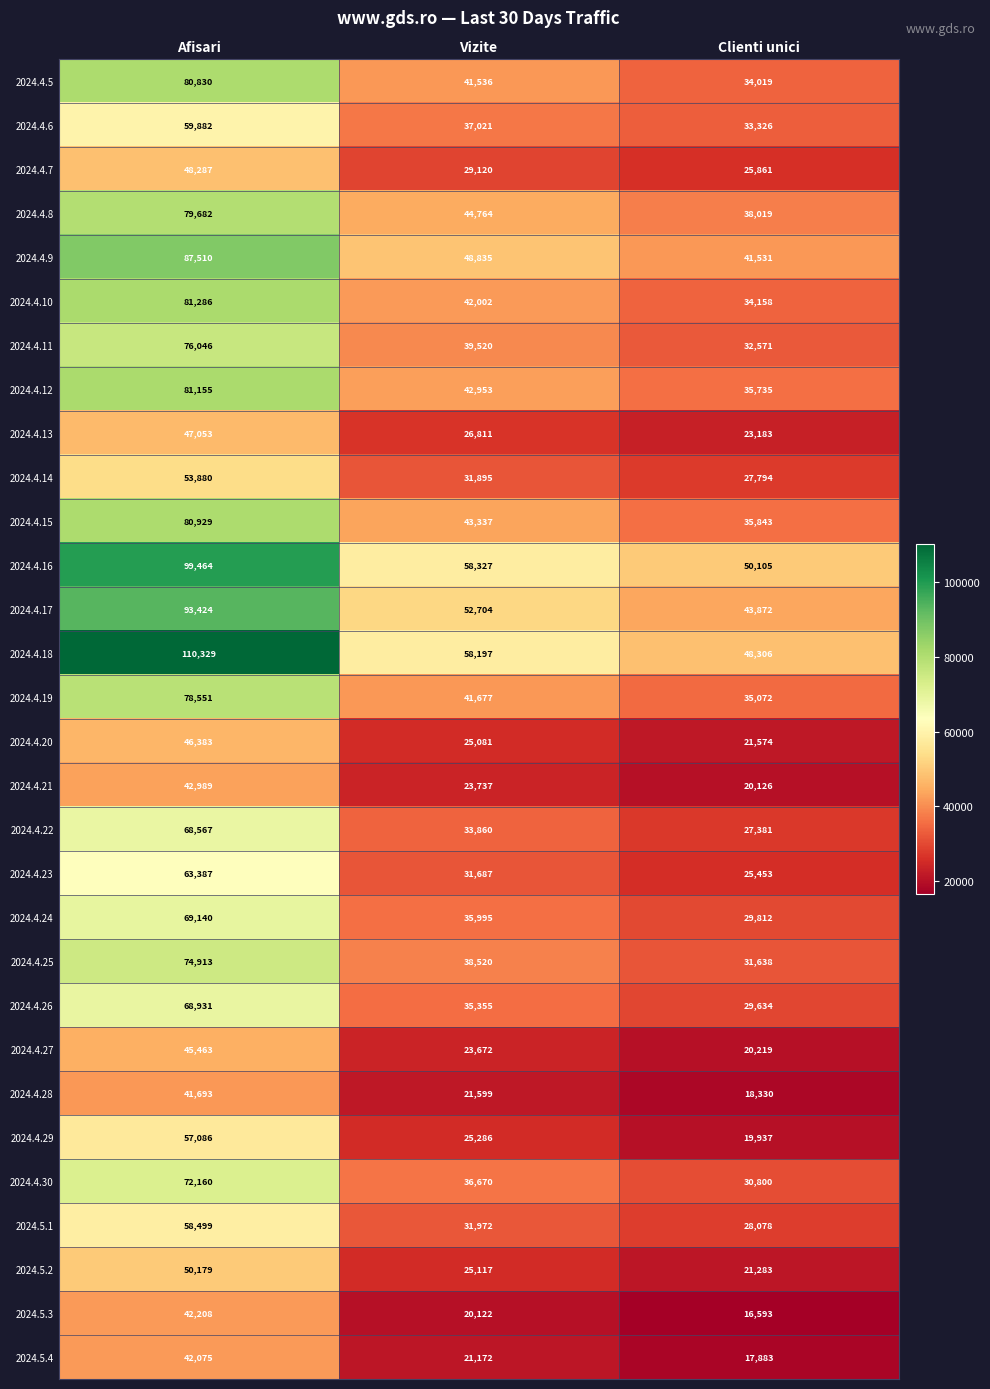

At Clienti unici, list the series in order from largest to smallest.

2024.4.16, 2024.4.18, 2024.4.17, 2024.4.9, 2024.4.8, 2024.4.15, 2024.4.12, 2024.4.19, 2024.4.10, 2024.4.5, 2024.4.6, 2024.4.11, 2024.4.25, 2024.4.30, 2024.4.24, 2024.4.26, 2024.5.1, 2024.4.14, 2024.4.22, 2024.4.7, 2024.4.23, 2024.4.13, 2024.4.20, 2024.5.2, 2024.4.27, 2024.4.21, 2024.4.29, 2024.4.28, 2024.5.4, 2024.5.3